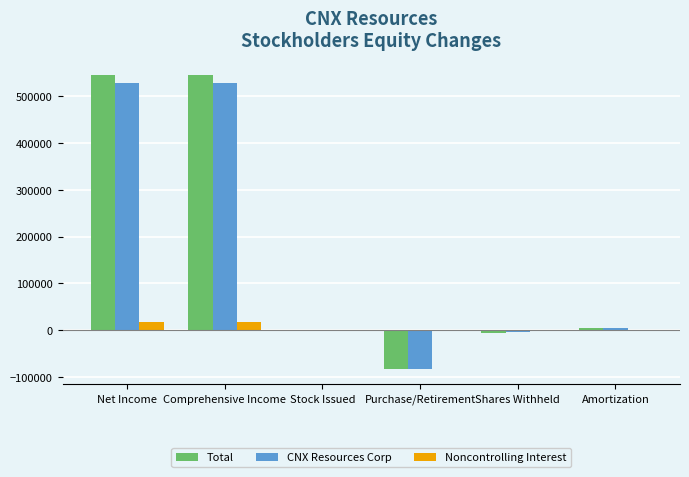

How many series are shown in this chart?

3